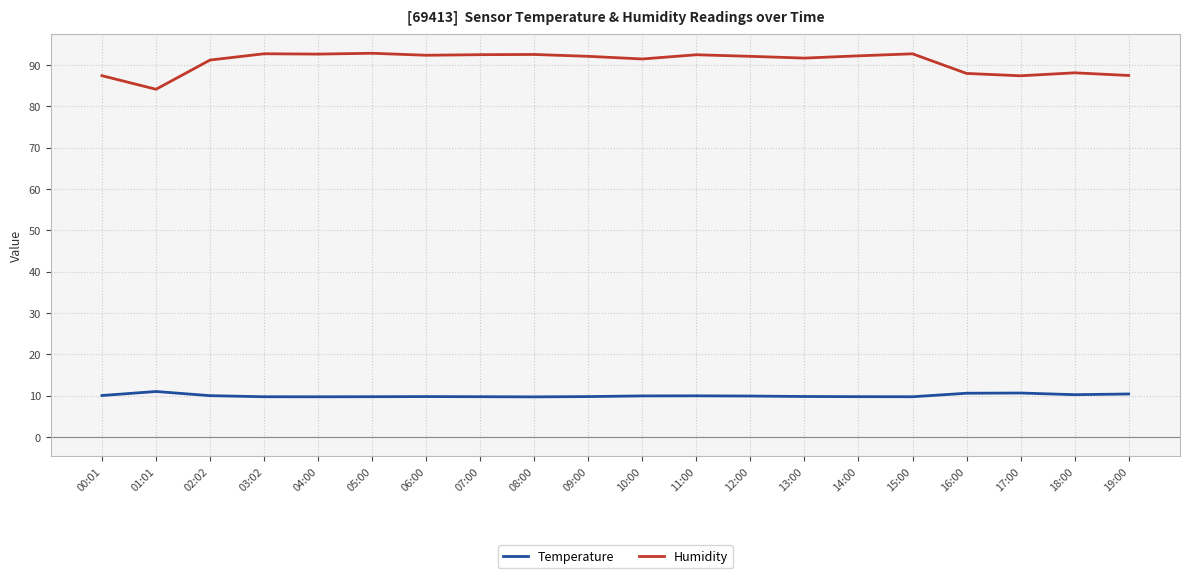

At how many categories does at least one series exceed 28?

20